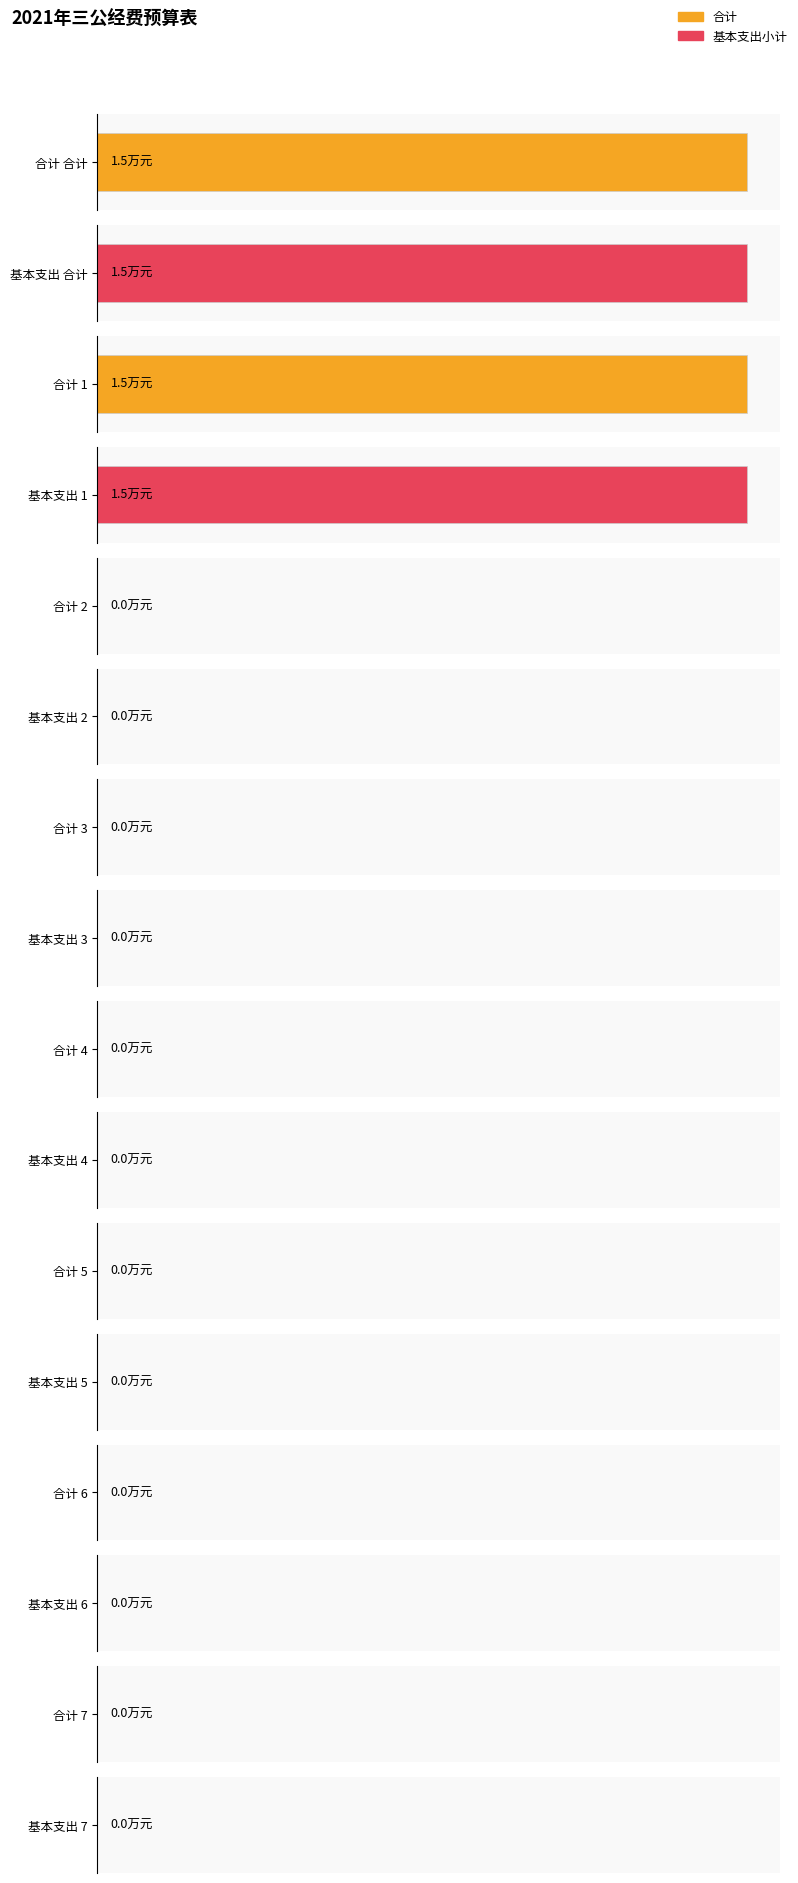

Count the number of categories in the chart.

8